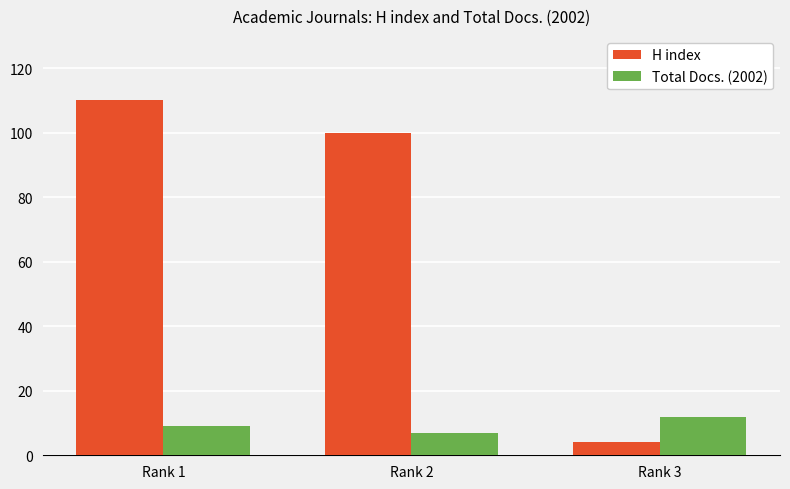

What are all the series names shown in the legend?

H index, Total Docs. (2002)